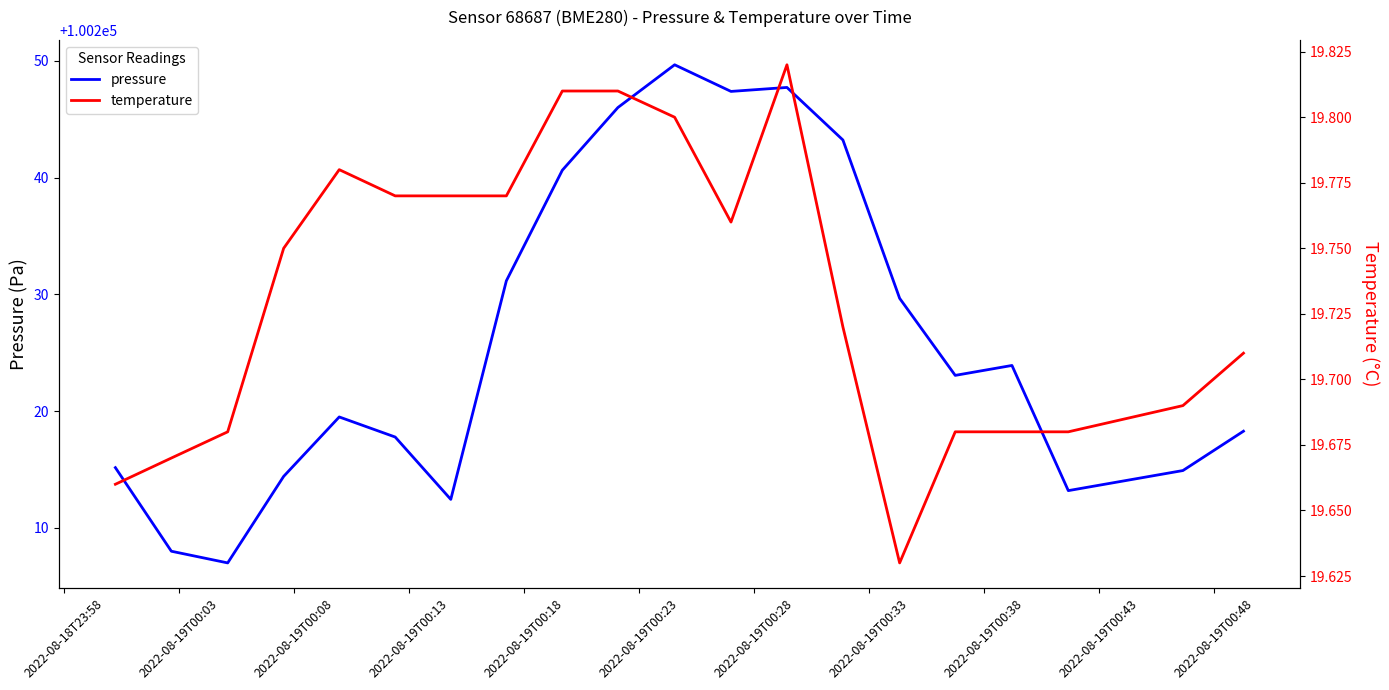

How many series are shown in this chart?

2